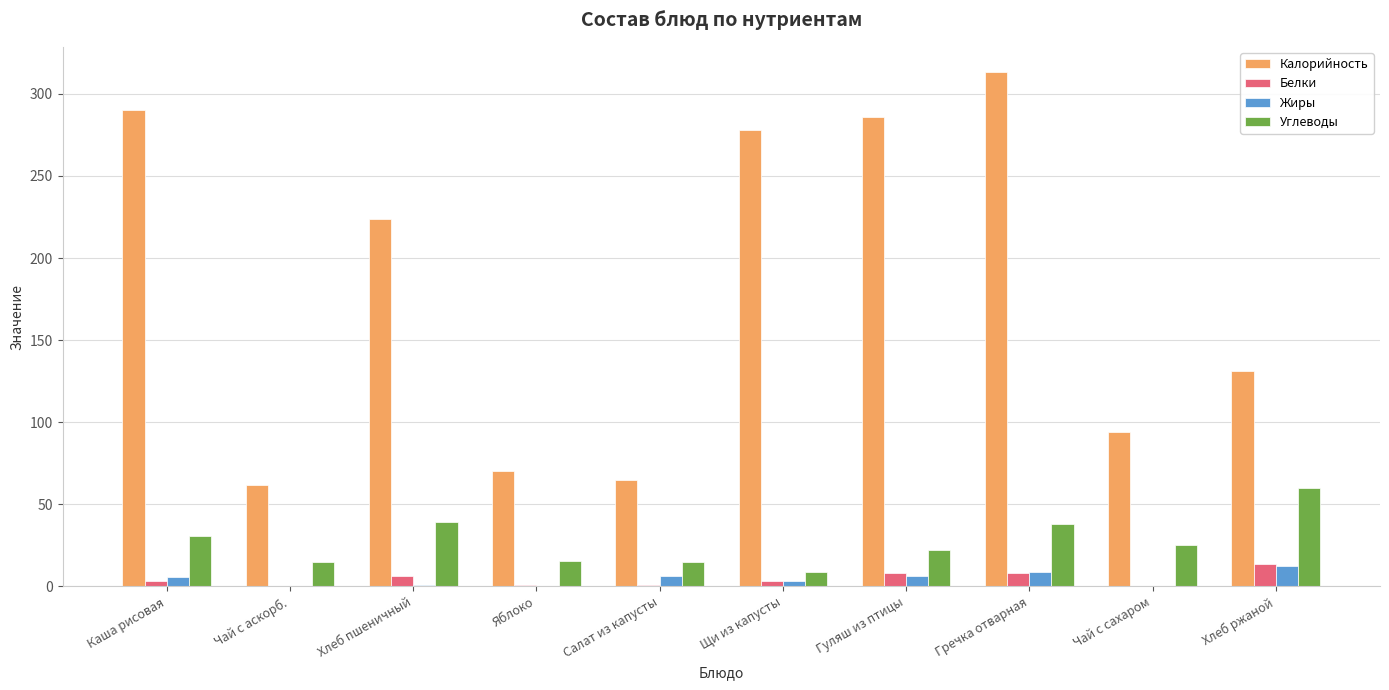

Which series changed the most between Каша рисовая and Салат из капусты?

Калорийность